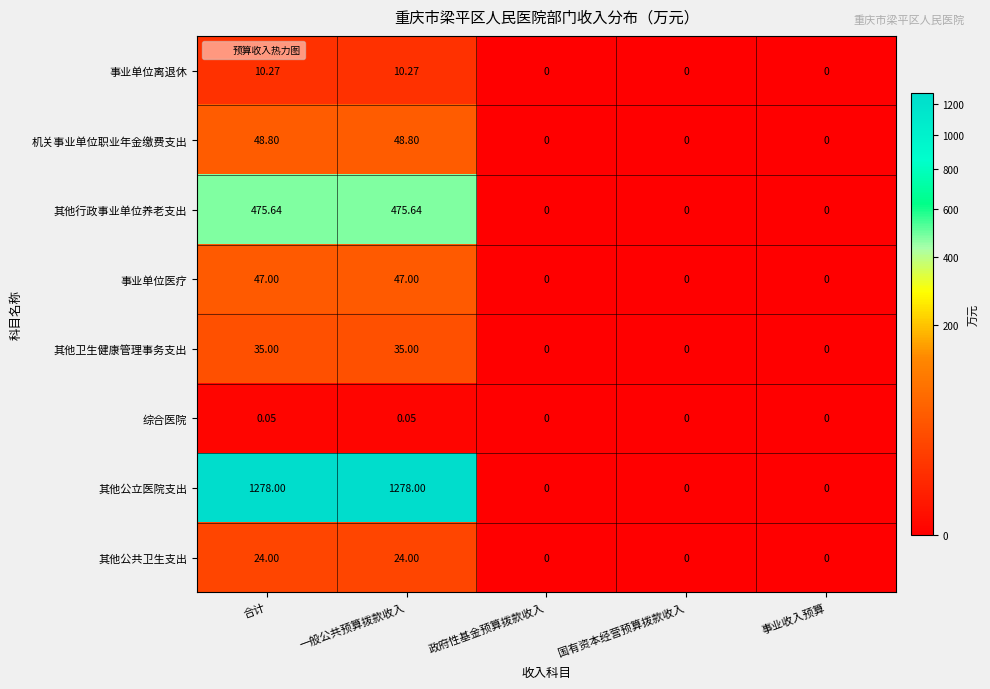

Which series changed the most between 一般公共预算拨款收入 and 事业收入预算?

其他公立医院支出